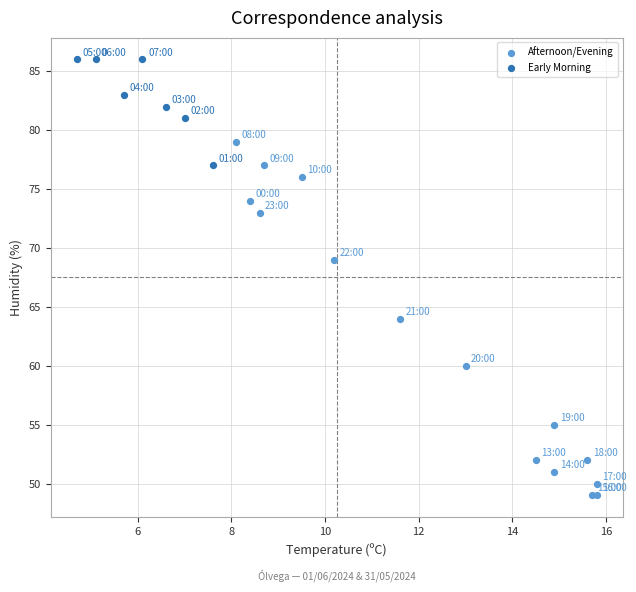

Which series has the widest spread of Y values?

Afternoon/Evening